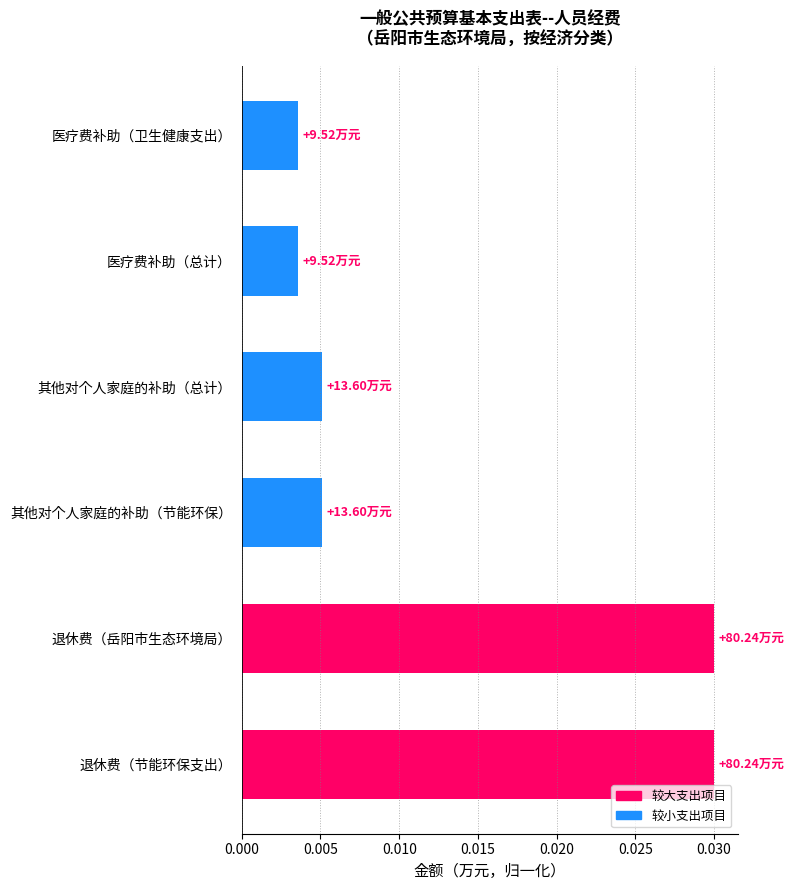

Are the bars horizontal?

Yes